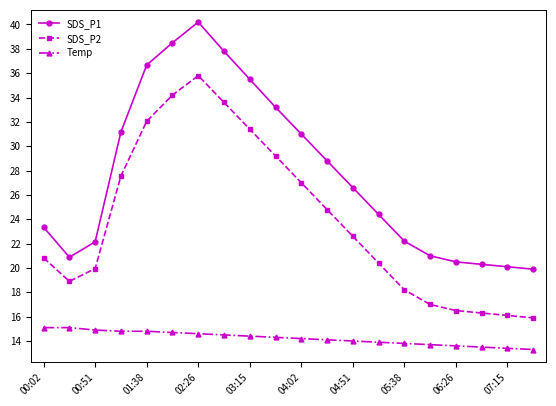

What are all the series names shown in the legend?

SDS_P1, SDS_P2, Temp